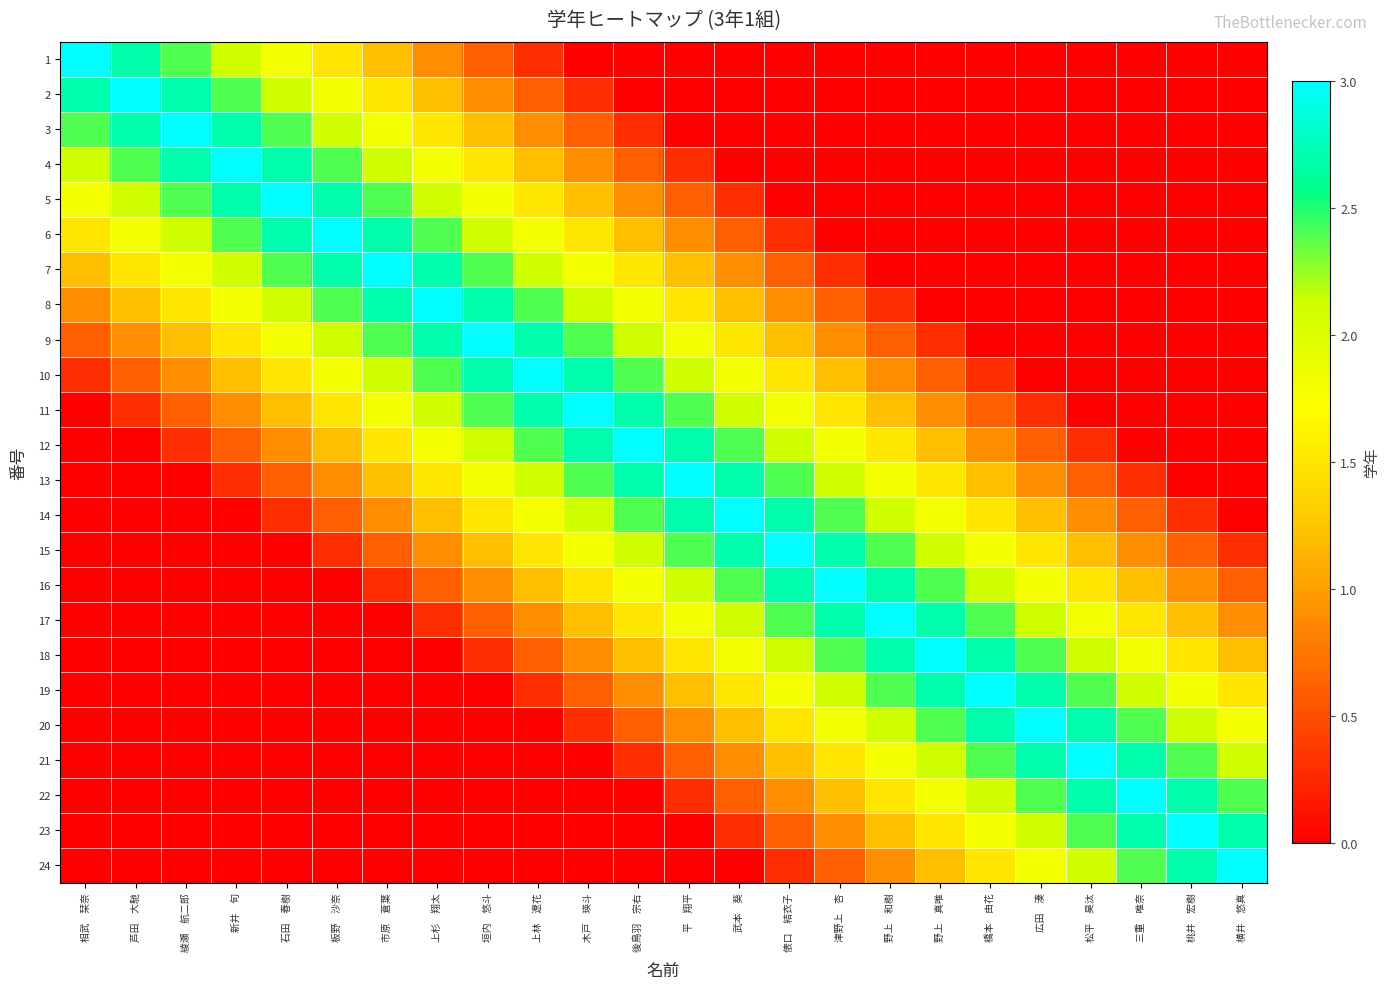

At 広田 湊, list the series in order from smallest to largest.

1, 2, 3, 4, 5, 6, 7, 8, 9, 10, 11, 12, 13, 14, 15, 16, 24, 17, 23, 18, 22, 19, 21, 20